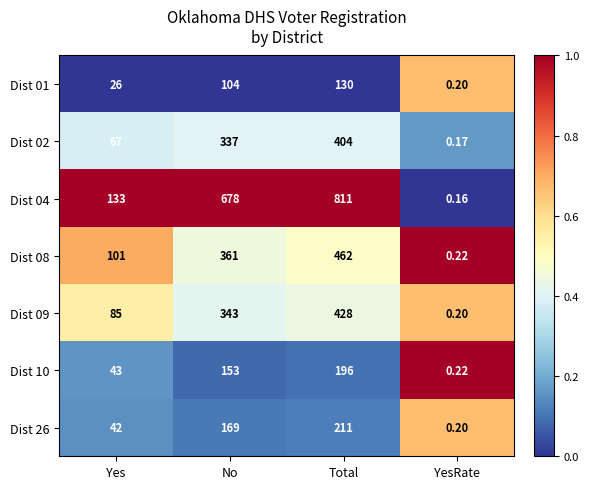

At which category does the chart reach its peak across all series?

Total